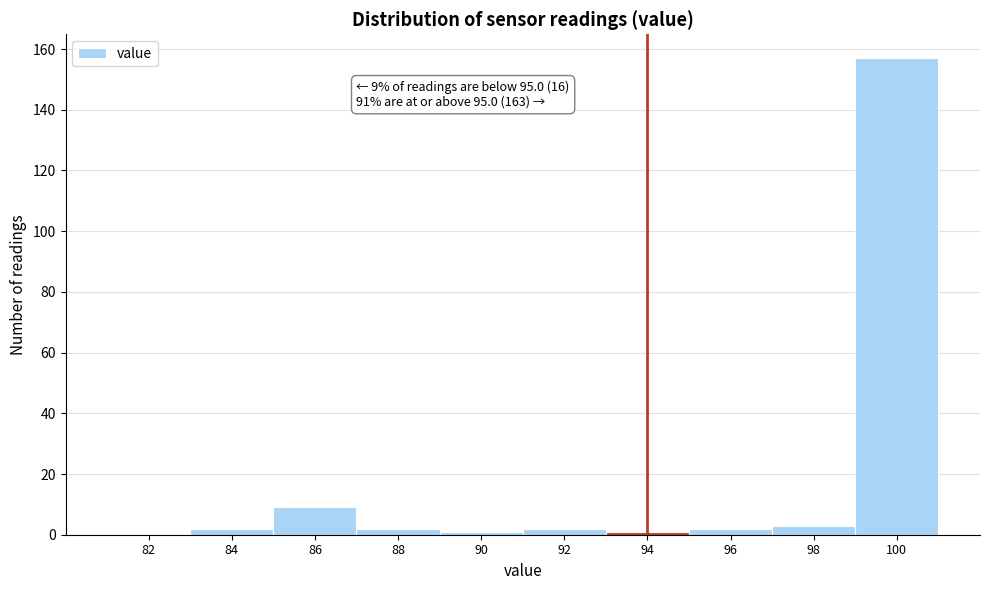

Reading left to right, transcribe all the data shown in this chart.

82=0	84=2	86=9	88=2	90=1	92=2	94=1	96=2	98=3	100=157